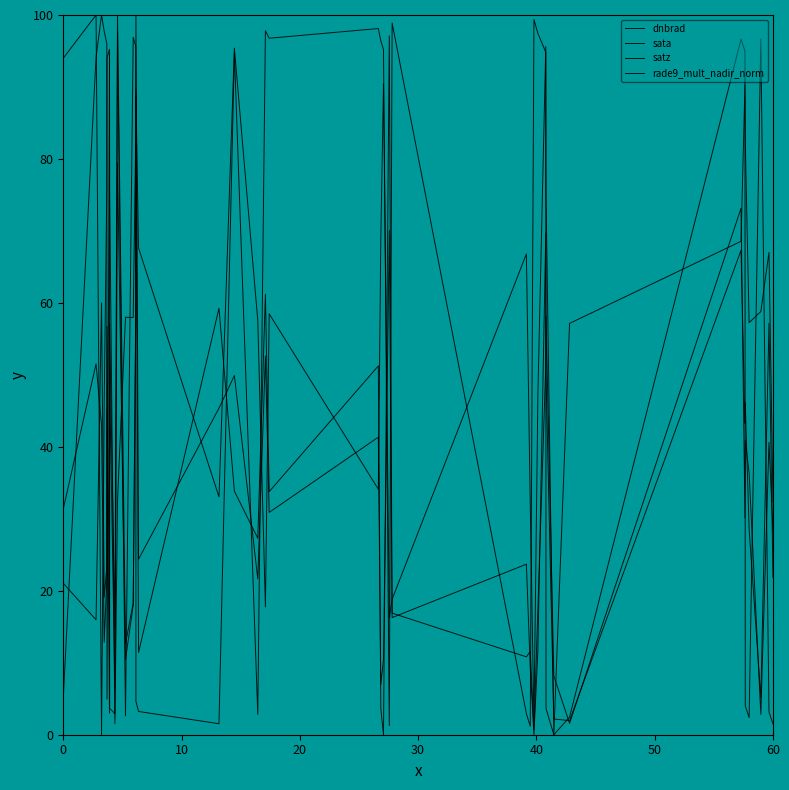

What is the average value of the dnbrad series?

34.1